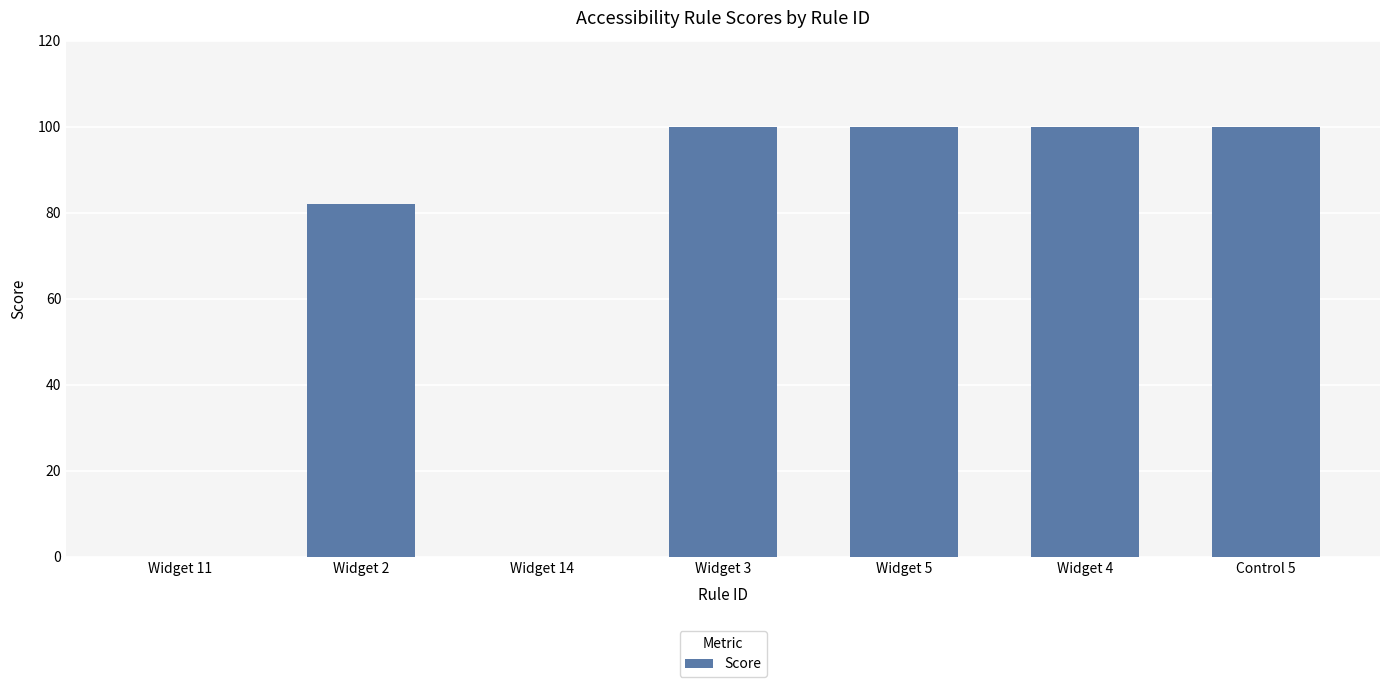

Approximately how many times larger is the value at Widget 3 compared to Widget 2?

1.2